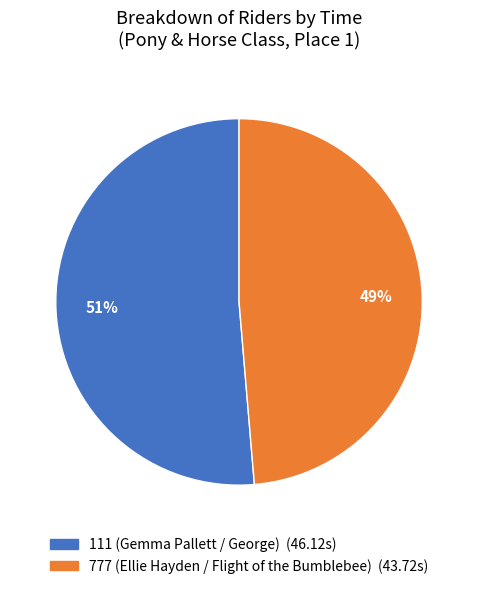

To the nearest percent, what percentage of the pie is 111 (Gemma Pallett / George)?

51%